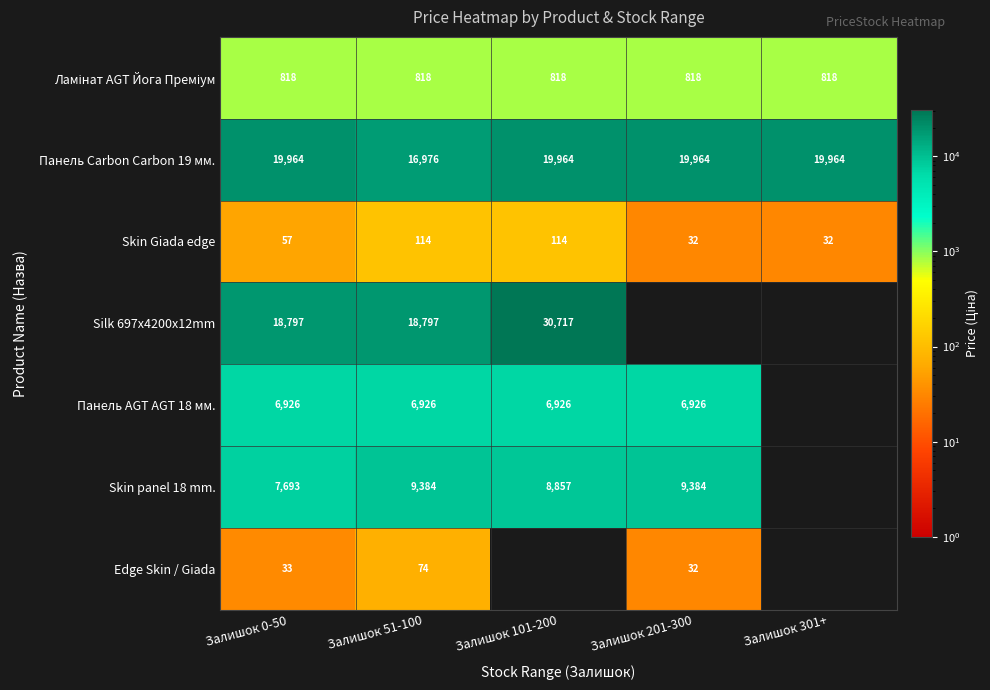

At which label does Панель Carbon Carbon 19 мм. reach its minimum?

Залишок 51-100